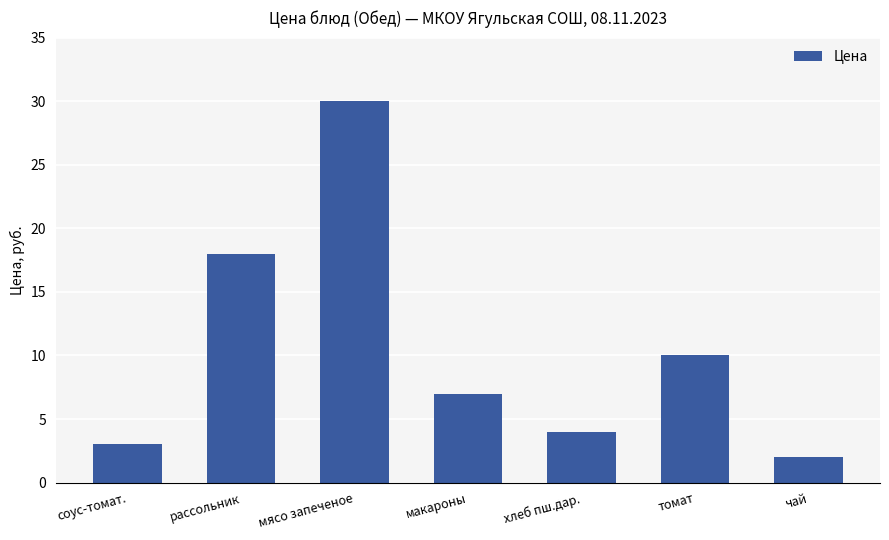

What is the label of the 7th bar from the right?

соус-томат.